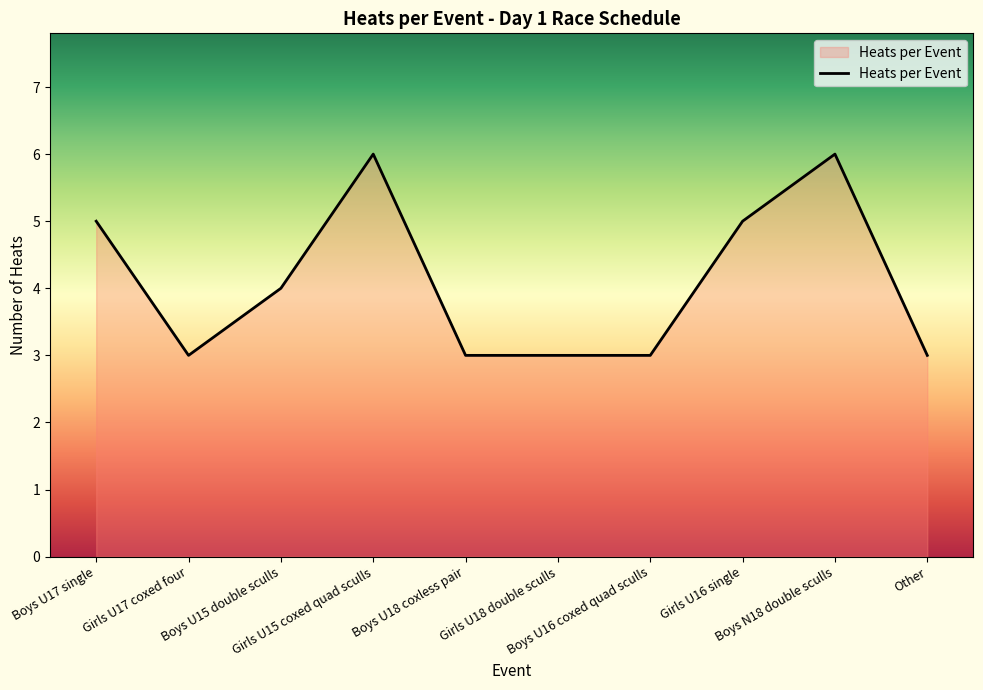

What is the minimum value shown in the chart?

3